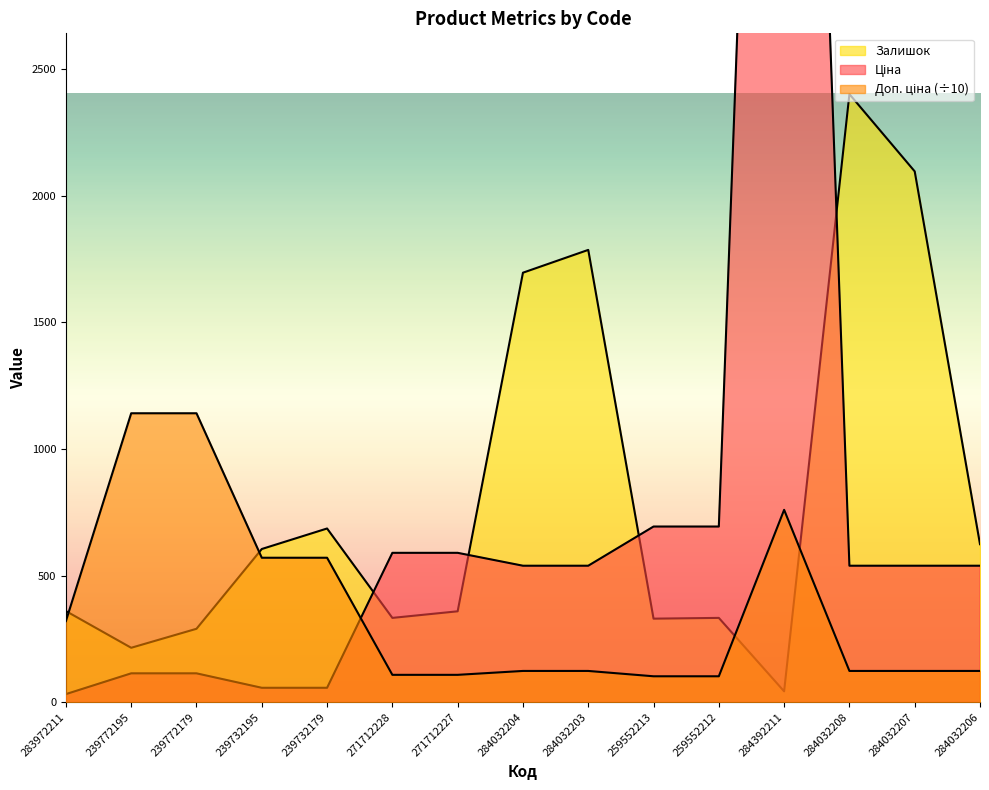

What are all the series names shown in the legend?

Ціна, Доп. ціна, Залишок